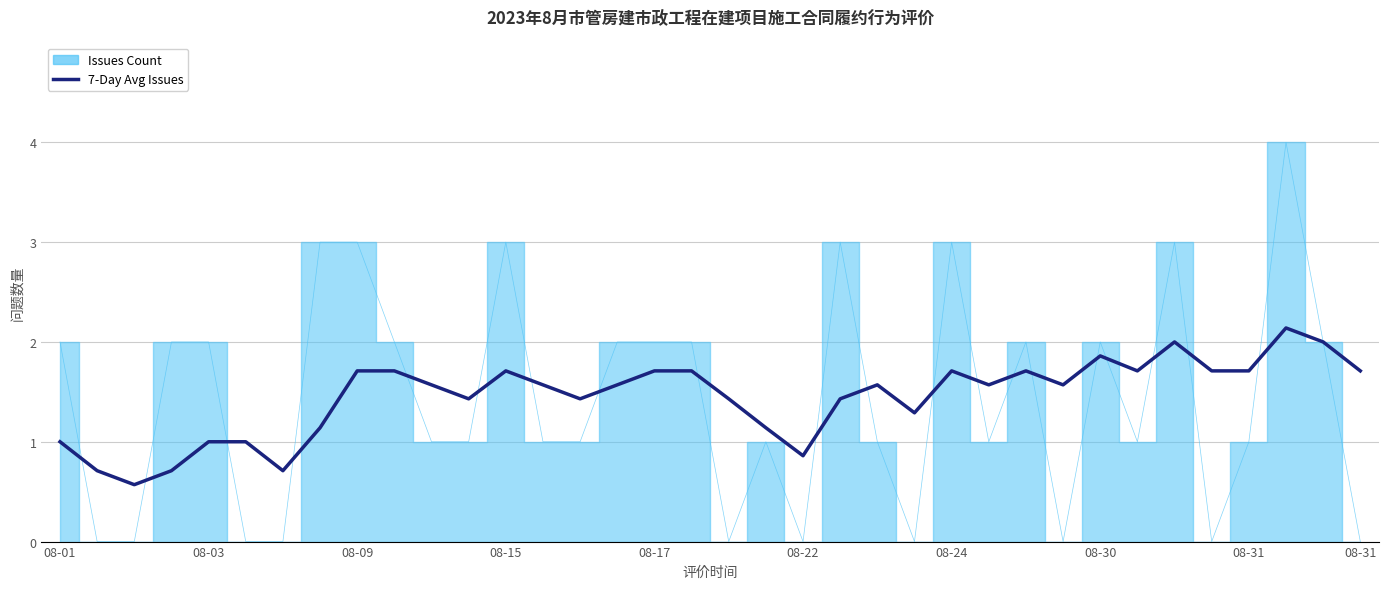

What is the change in value from 18 to 23?

-0.1